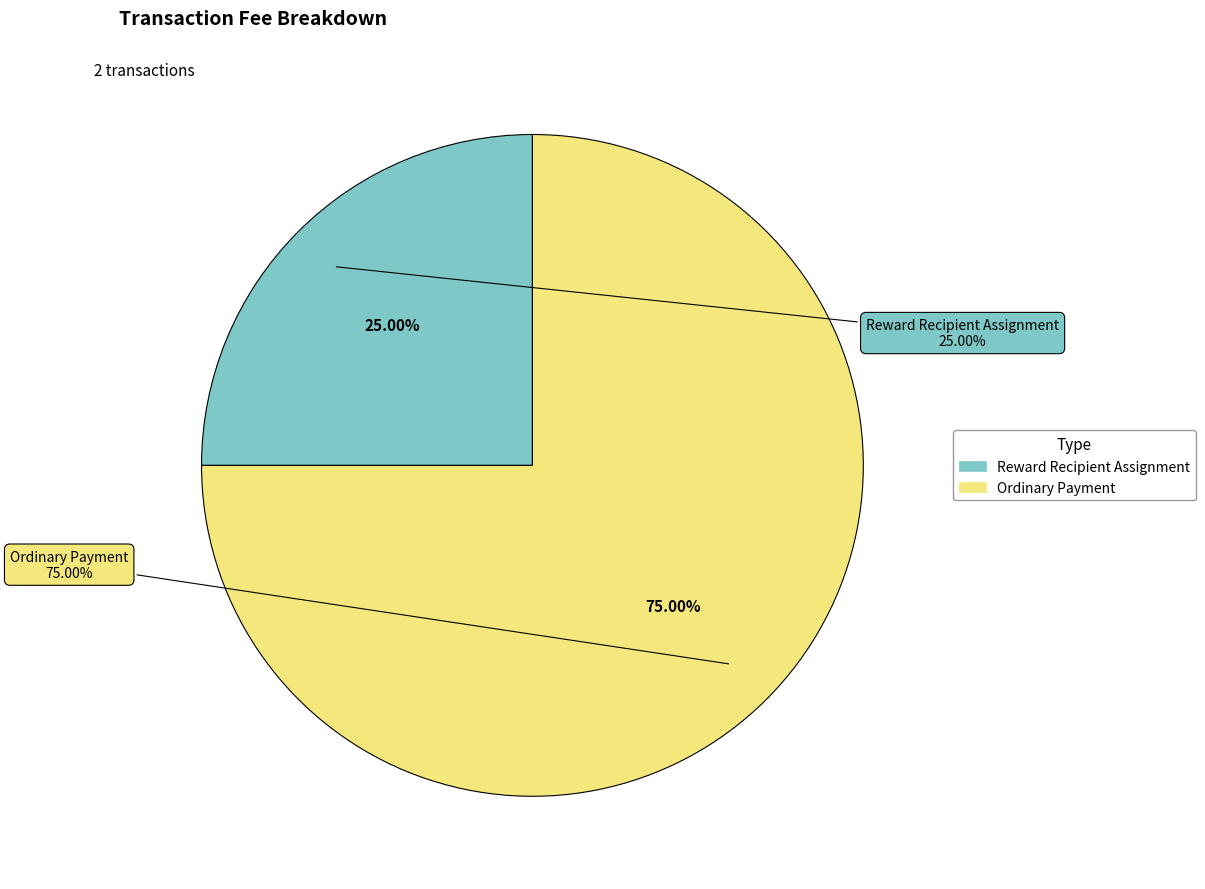

To the nearest percent, what is the average slice percentage?

50%